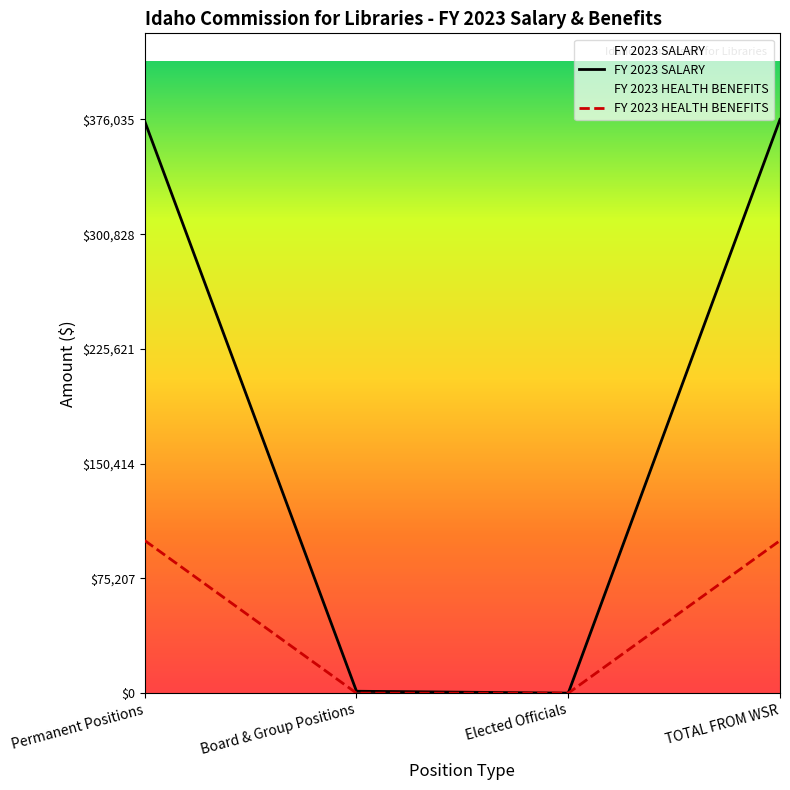

What is the difference between the FY 2023 HEALTH BENEFITS values at Board & Group Positions and TOTAL FROM WSR?

100000.0